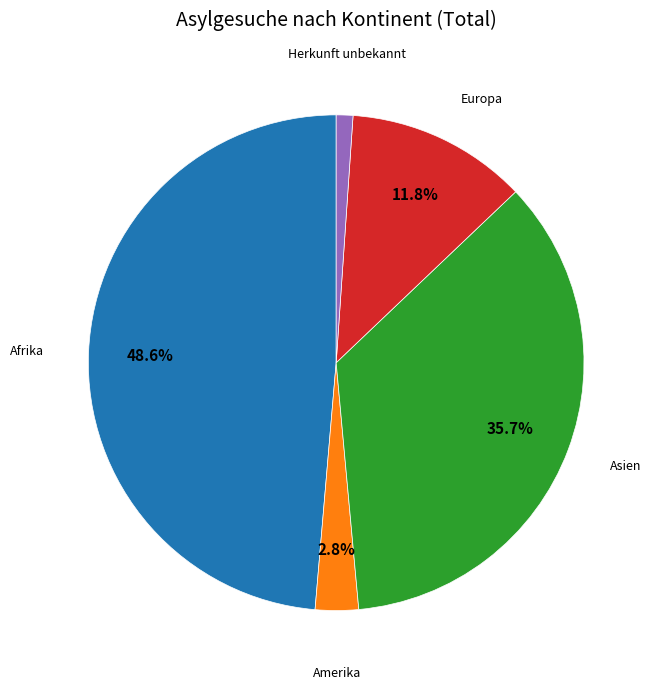

Is there a majority slice in this chart?

No